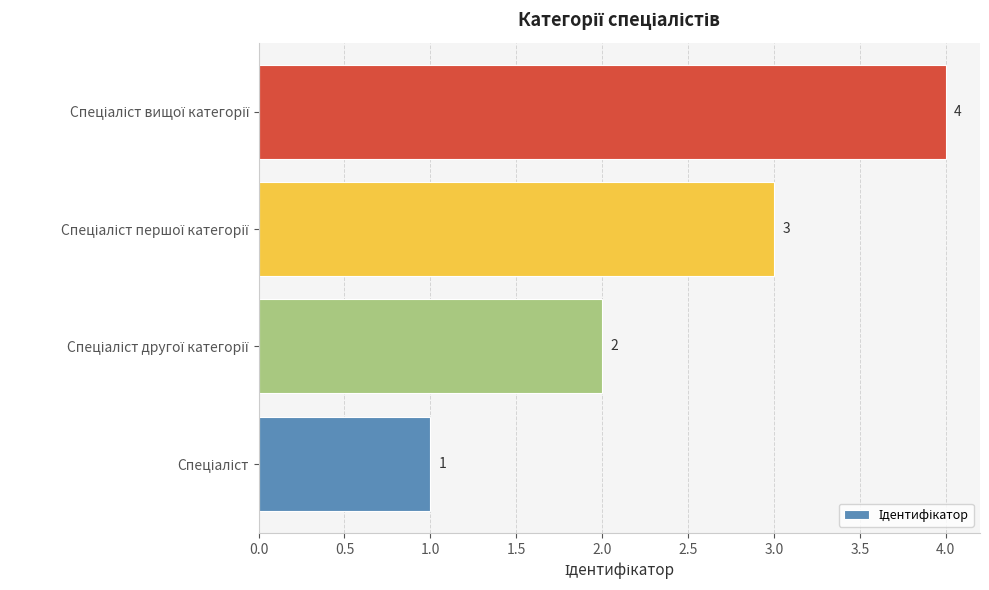

How many values are between 2 and 4?

3